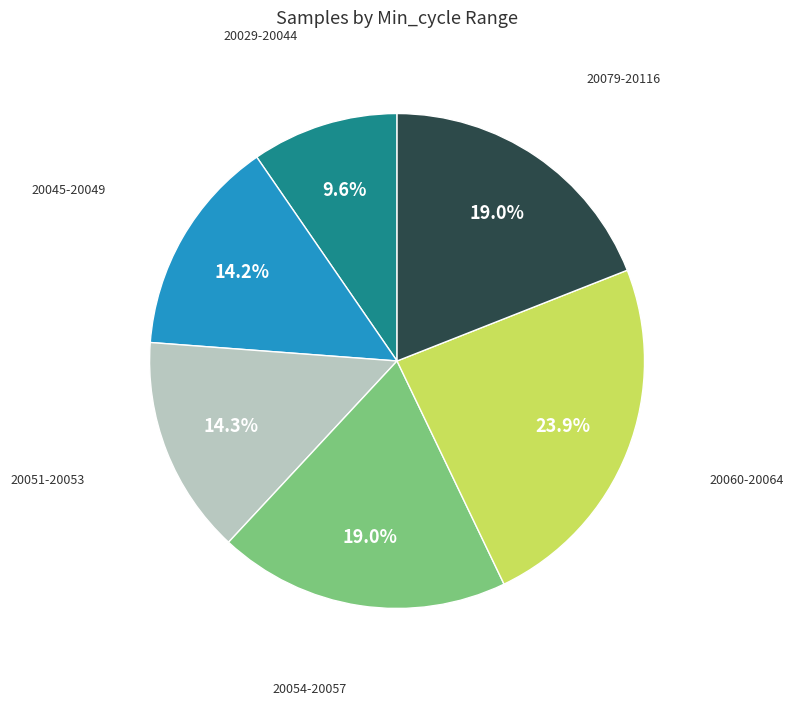

Approximately how many times larger is the value at 20060-20064 compared to 20054-20057?

1.3